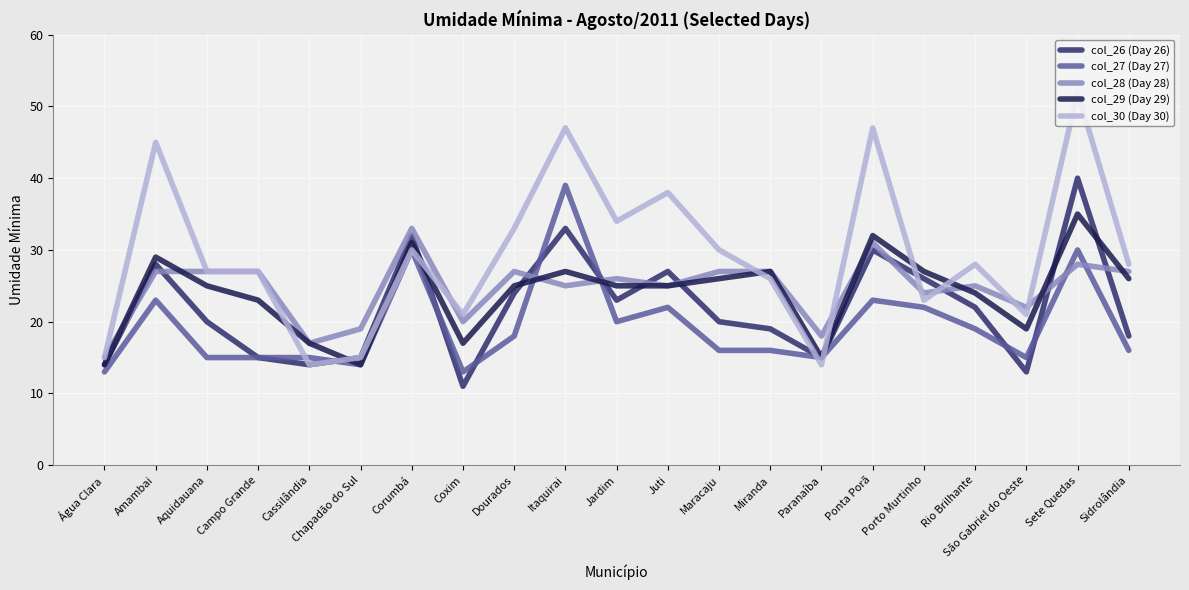

How many intersections are there between col_29 (Day 29) and col_28 (Day 28)?

8